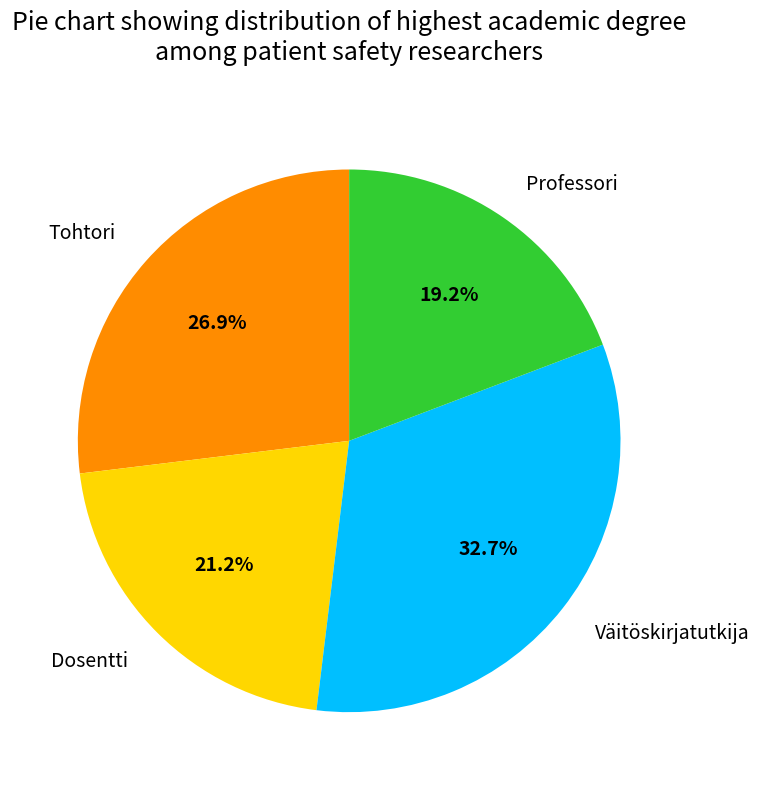

Which slice is the smallest?

Professori